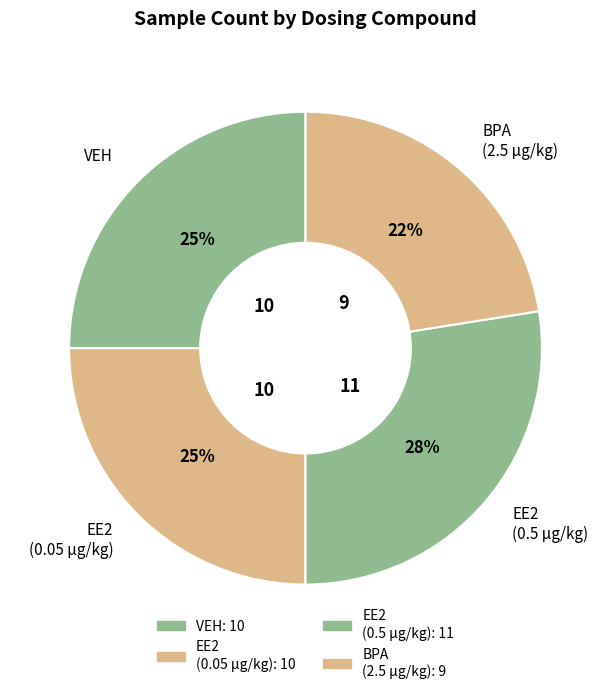

Which has a higher value, EE2 (0.5 µg/kg) or BPA (2.5 µg/kg)?

EE2 (0.5 µg/kg)